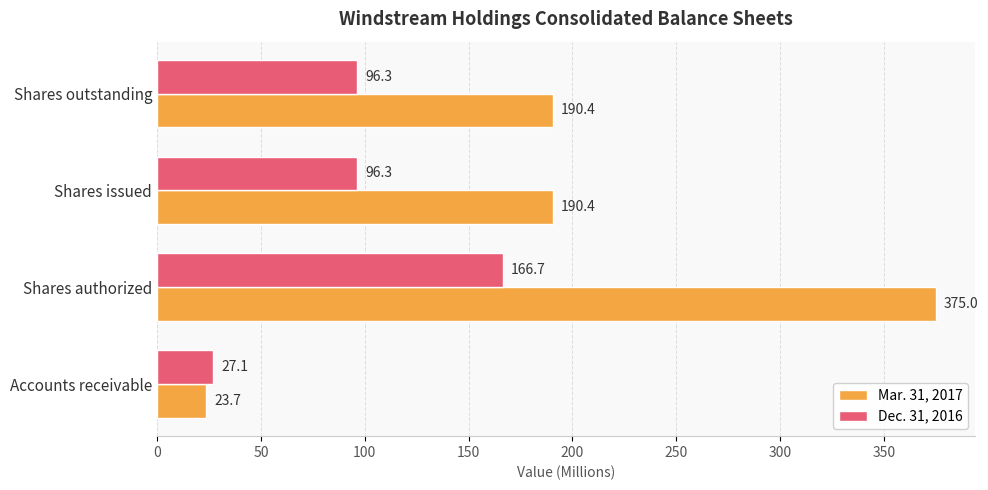

At Shares outstanding, list the series in order from largest to smallest.

Mar. 31, 2017, Dec. 31, 2016